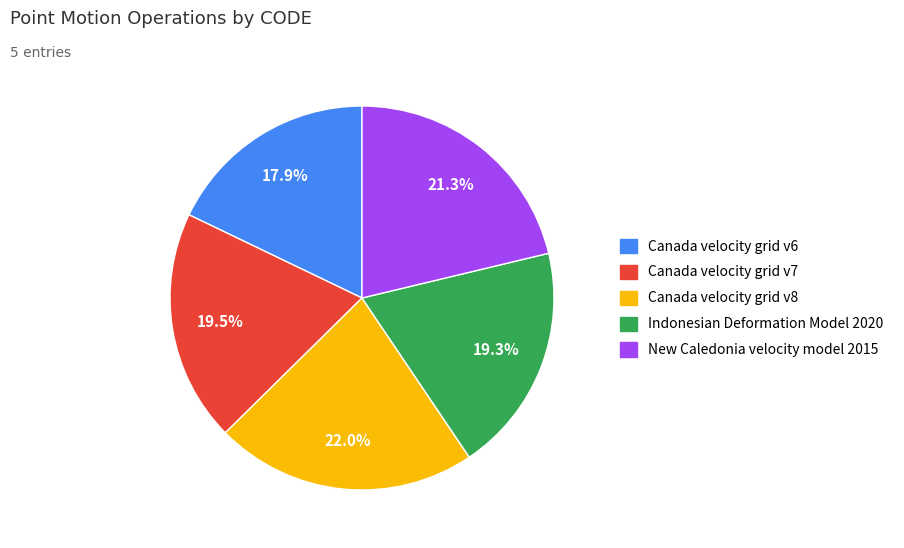

How many segments does this pie chart have?

5